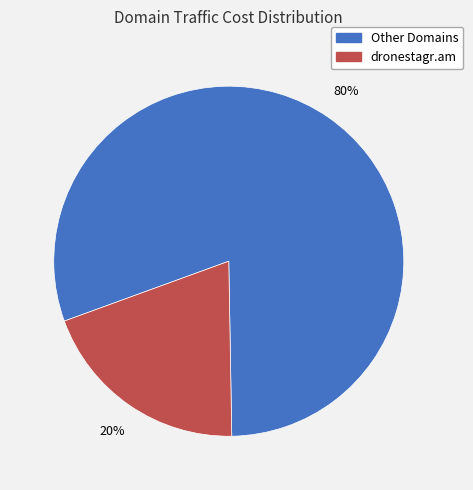

How many slices are in this pie chart?

2